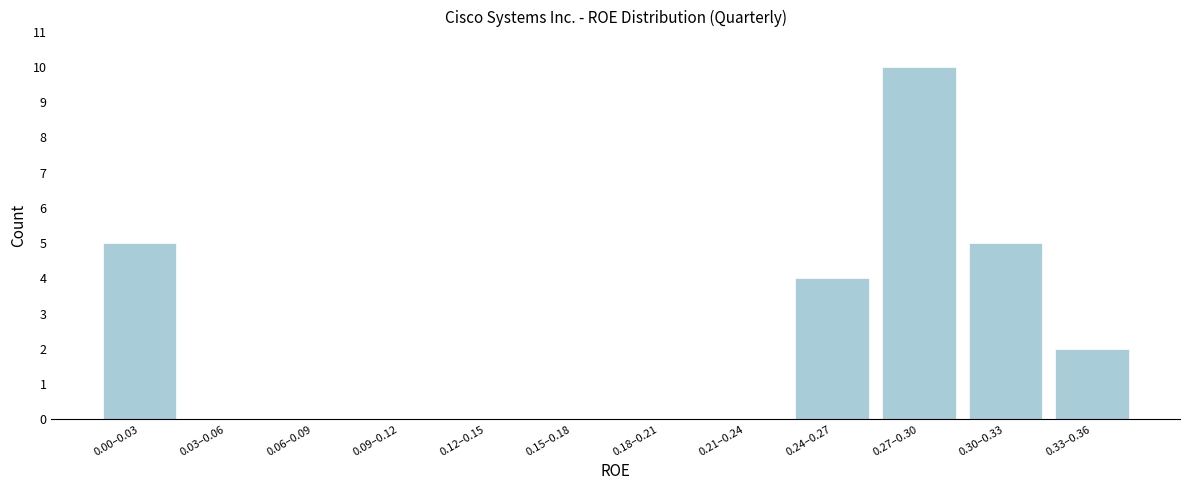

Reading left to right, list all the values displayed in this chart.

0.00–0.03=5	0.03–0.06=0	0.06–0.09=0	0.09–0.12=0	0.12–0.15=0	0.15–0.18=0	0.18–0.21=0	0.21–0.24=0	0.24–0.27=4	0.27–0.30=10	0.30–0.33=5	0.33–0.36=2